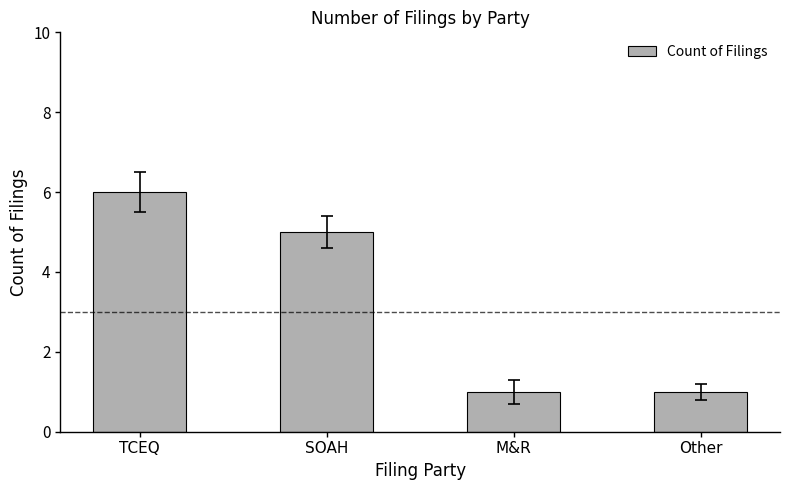

True or false: the data shows 3 at SOAH.

False